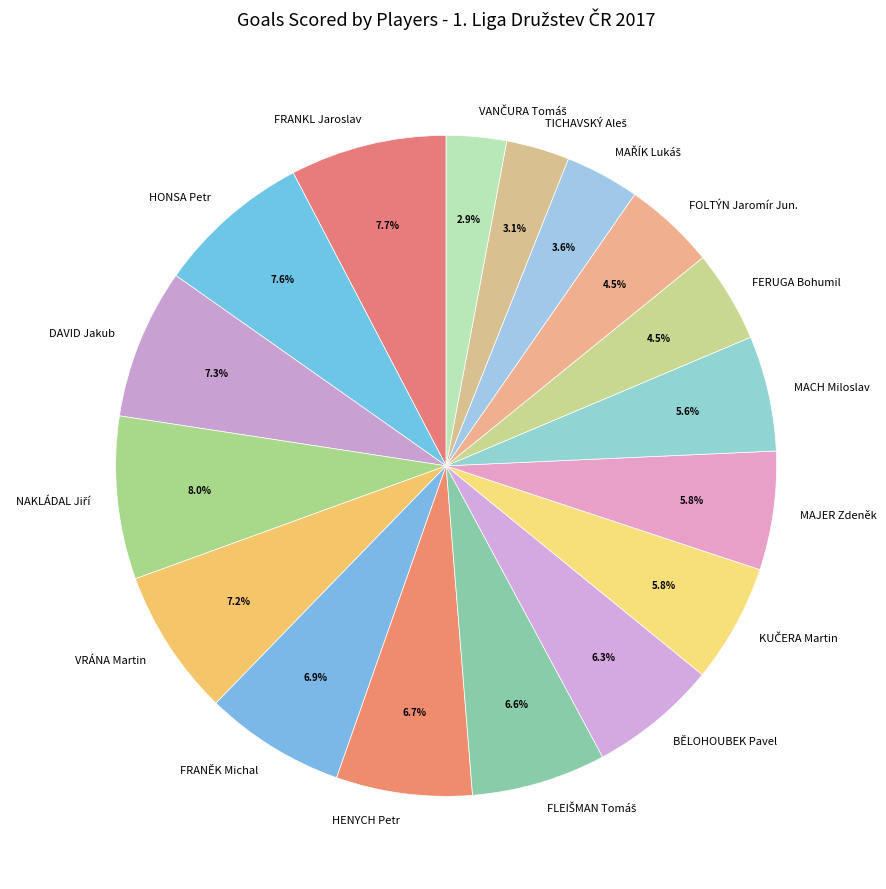

How many segments does this pie chart have?

17